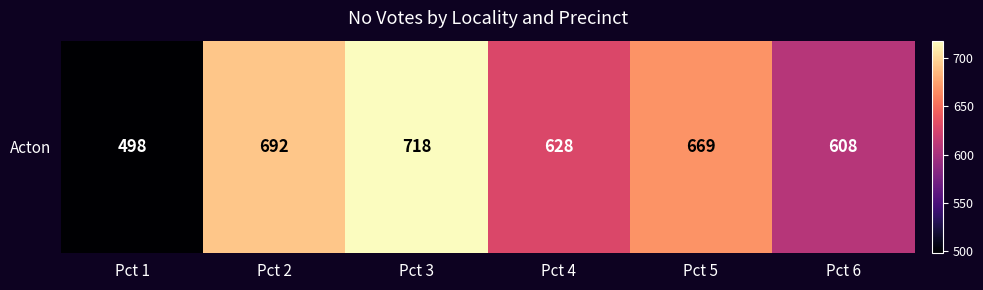

Reading right to left, list all the values displayed in this chart.

Pct 6=608	Pct 5=669	Pct 4=628	Pct 3=718	Pct 2=692	Pct 1=498